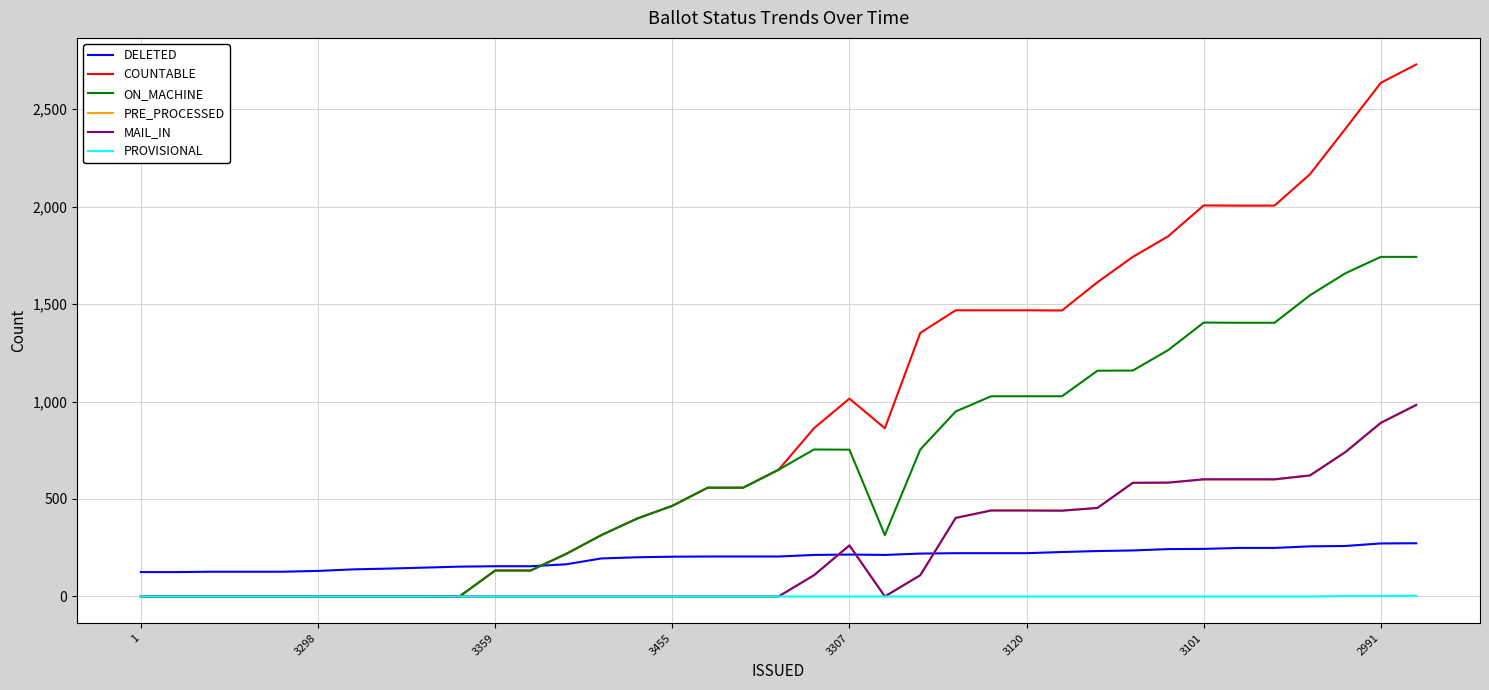

Which series has the largest total across all categories?

COUNTABLE